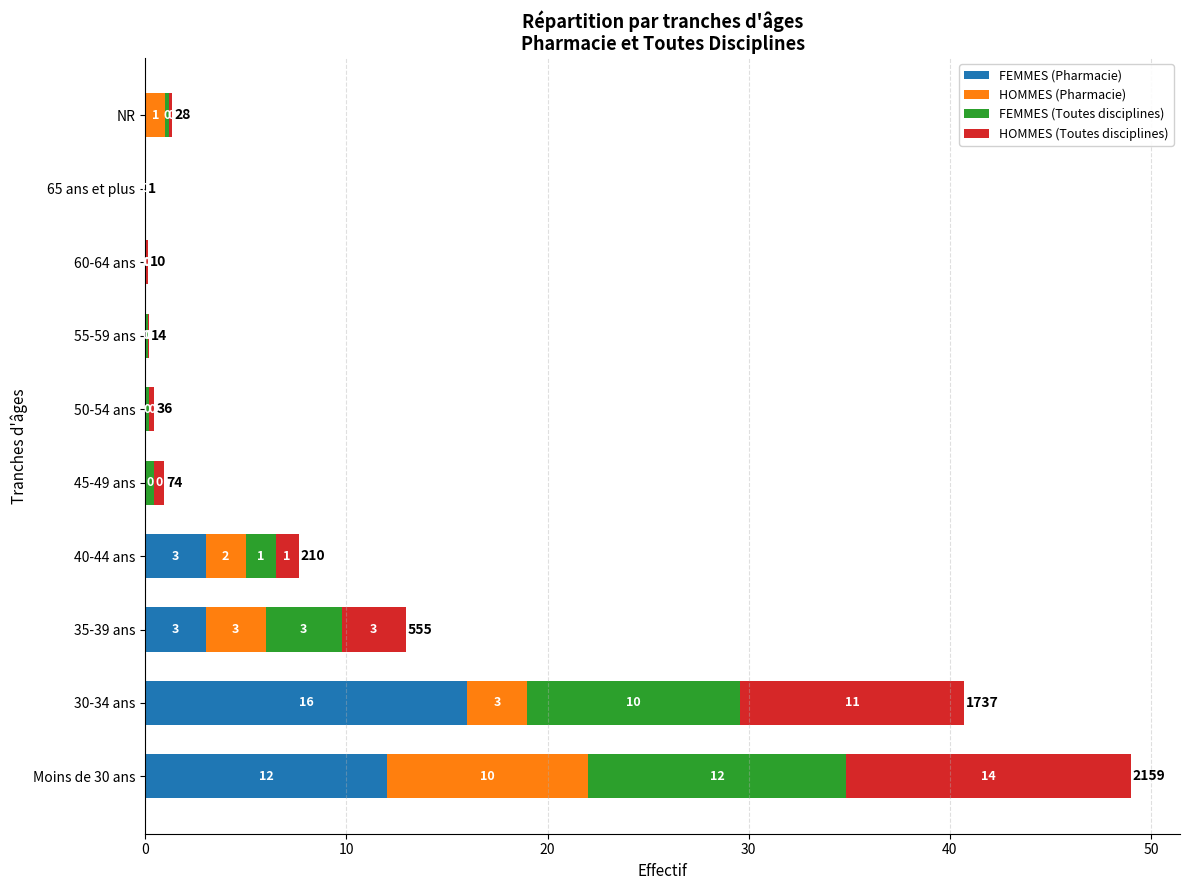

At which category is the sum across all series the highest?

Moins de 30 ans